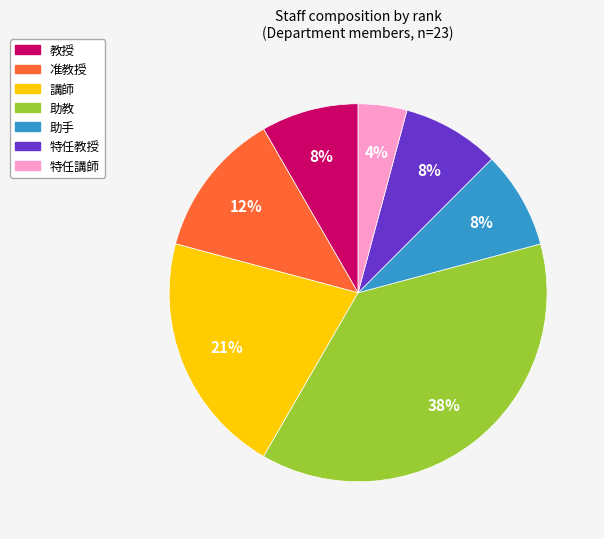

How many segments does this pie chart have?

7